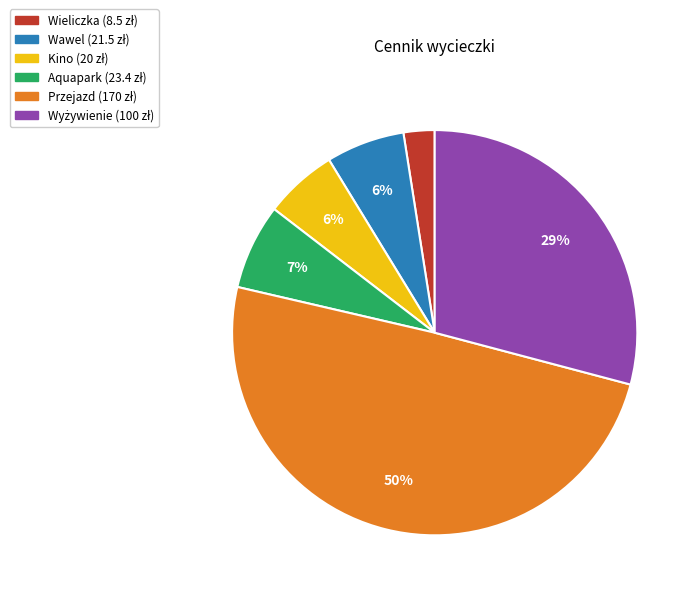

Does Kino represent more than half of the total?

No